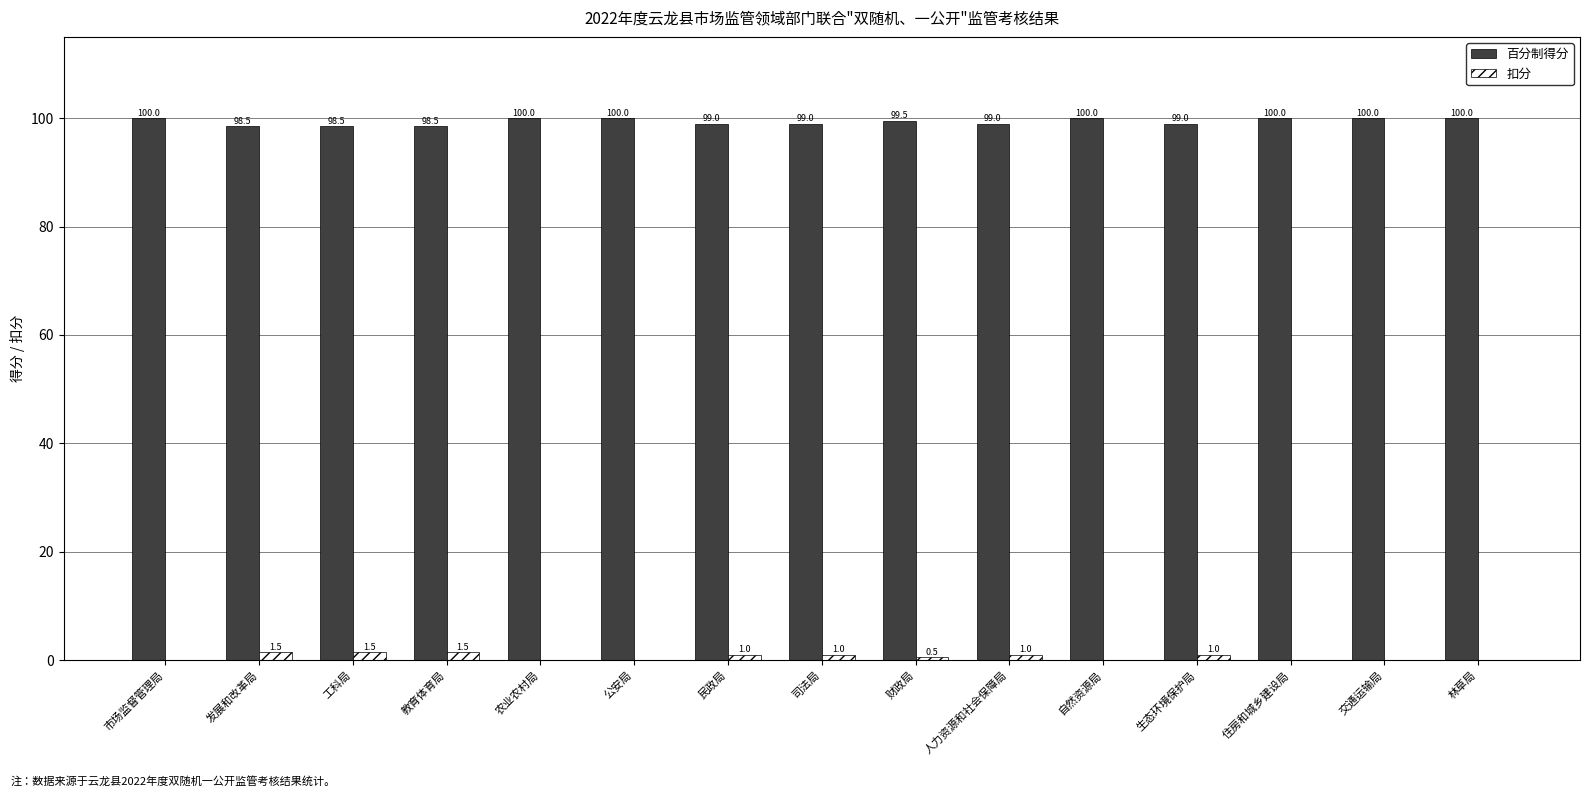

What is the sum of the 百分制得分 values at 住房和城乡建设局 and 林草局?

200.0